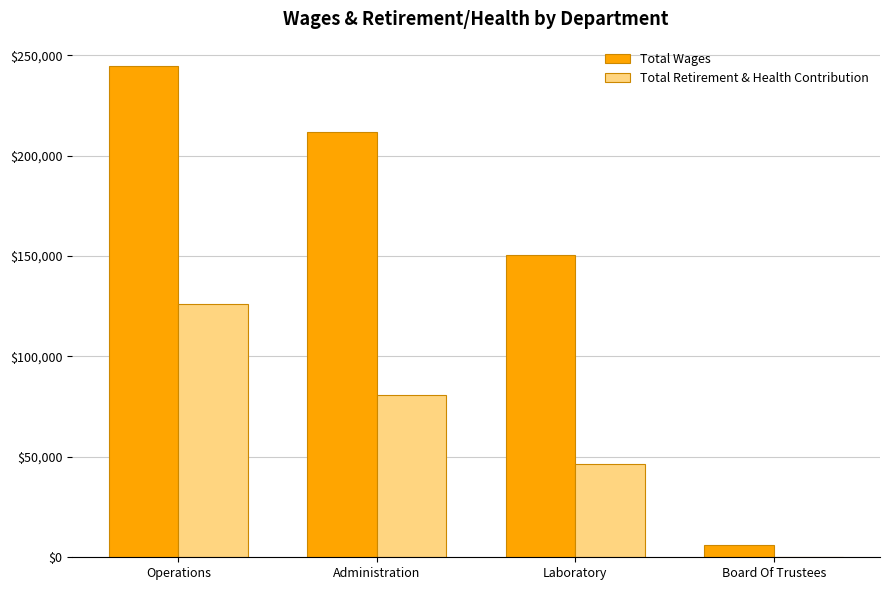

What is the difference between the Total Retirement & Health Contribution values at Operations and Board Of Trustees?

126348